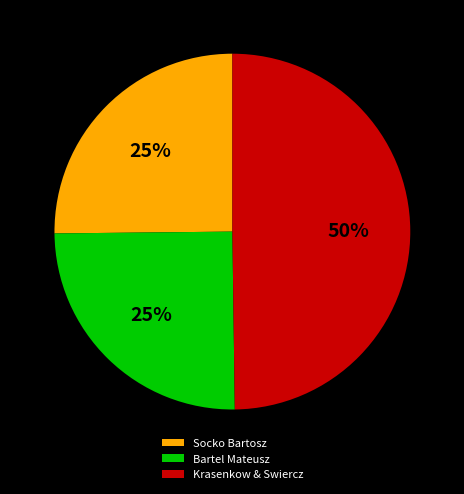

The Krasenkow & Swiercz slice represents 50% of the pie. True or false?

True